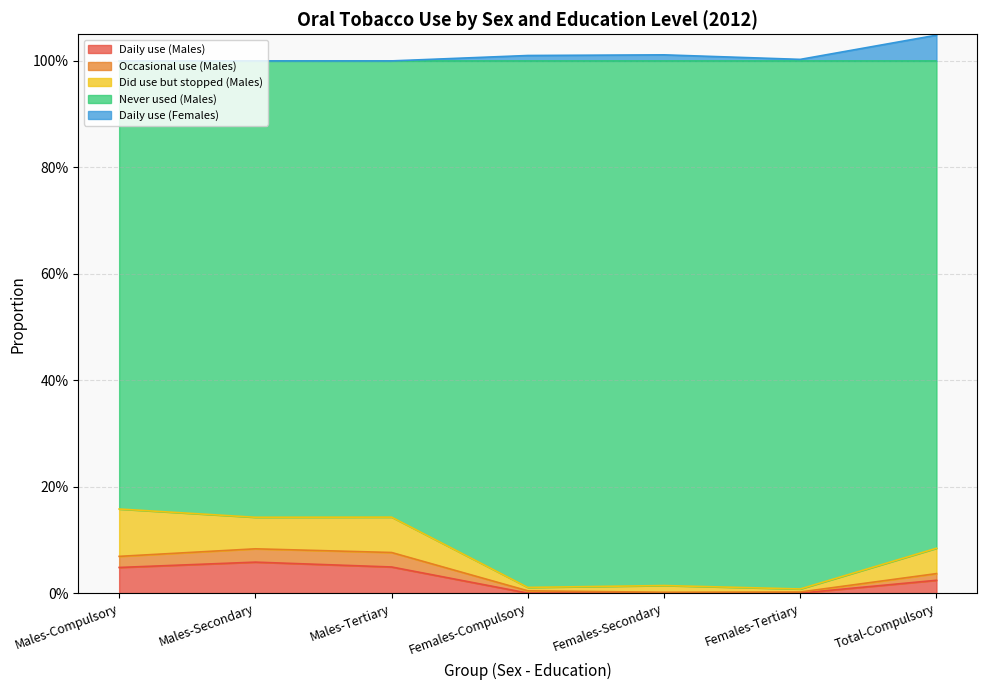

What is the spread (max minus min) of values at Males-Compulsory?

1.0